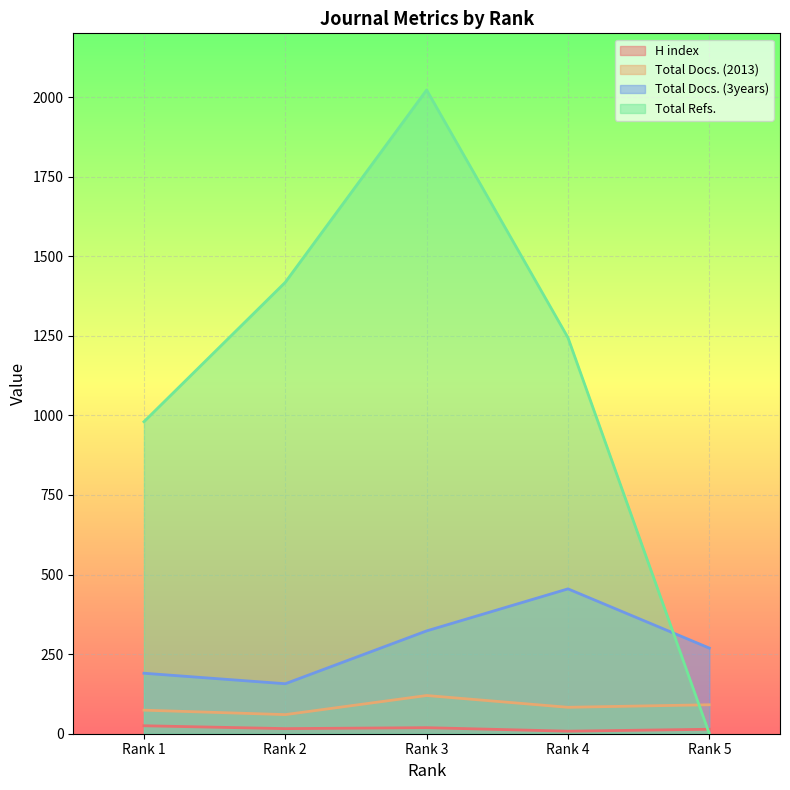

At which label does Total Docs. (2013) first exceed 83?

Rank 3